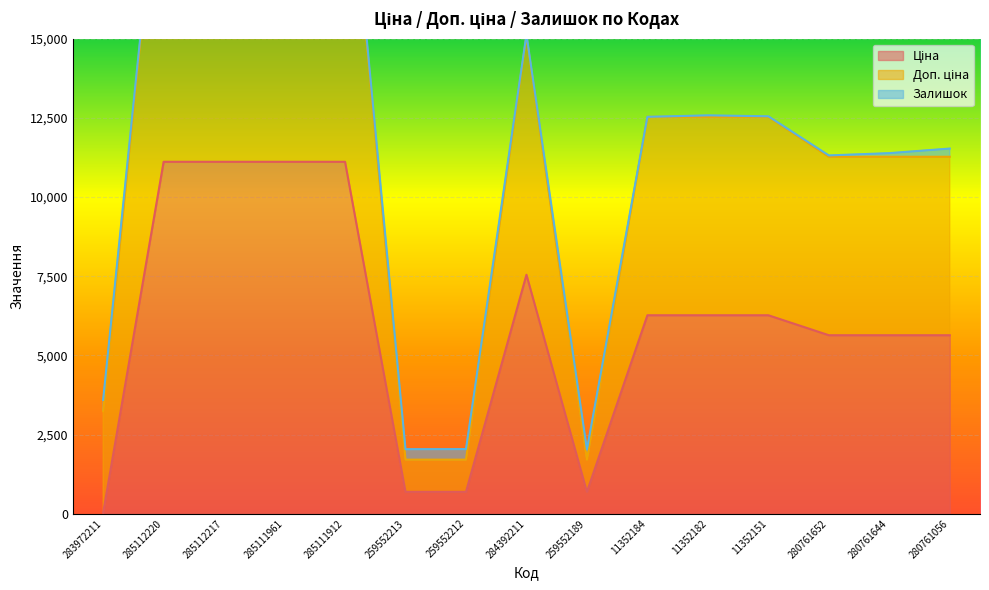

Which series has the largest total across all categories?

Доп. ціна